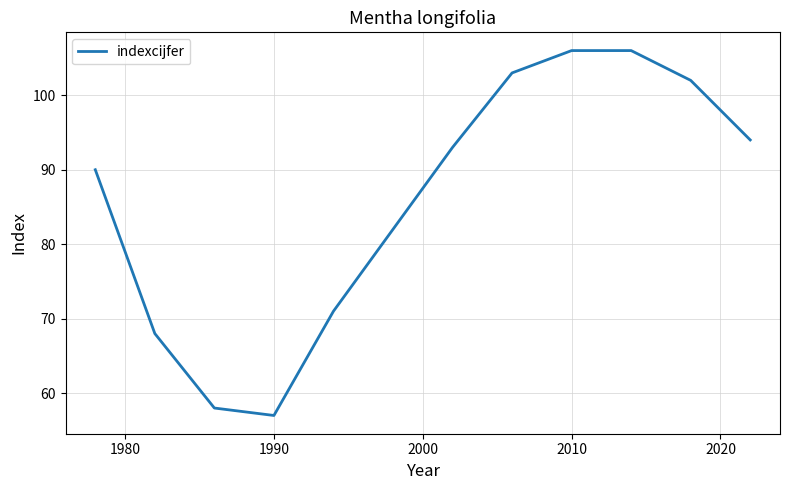

What is the difference between the maximum and minimum values?

49